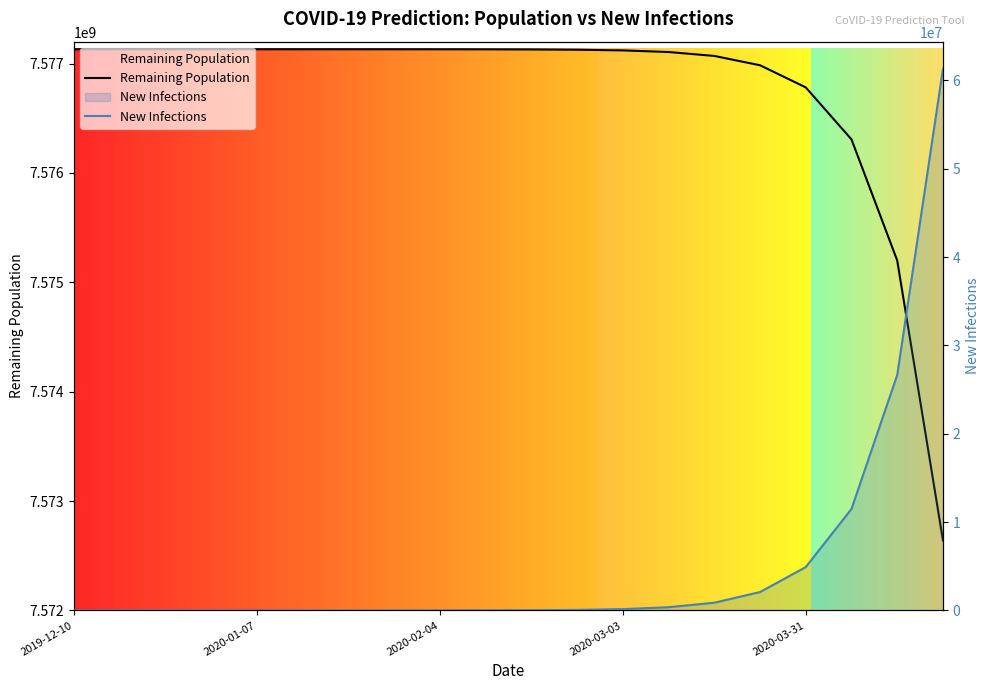

List the labels in order of Remaining Population value, smallest first.

2020-04-21, 2020-04-14, 2020-04-07, 2020-03-31, 2020-03-24, 2020-03-17, 2020-03-10, 2020-03-03, 2020-02-25, 2020-02-18, 2020-02-11, 2020-02-04, 2020-01-28, 2020-01-21, 2020-01-14, 2020-01-07, 2019-12-31, 2019-12-24, 2019-12-17, 2019-12-10